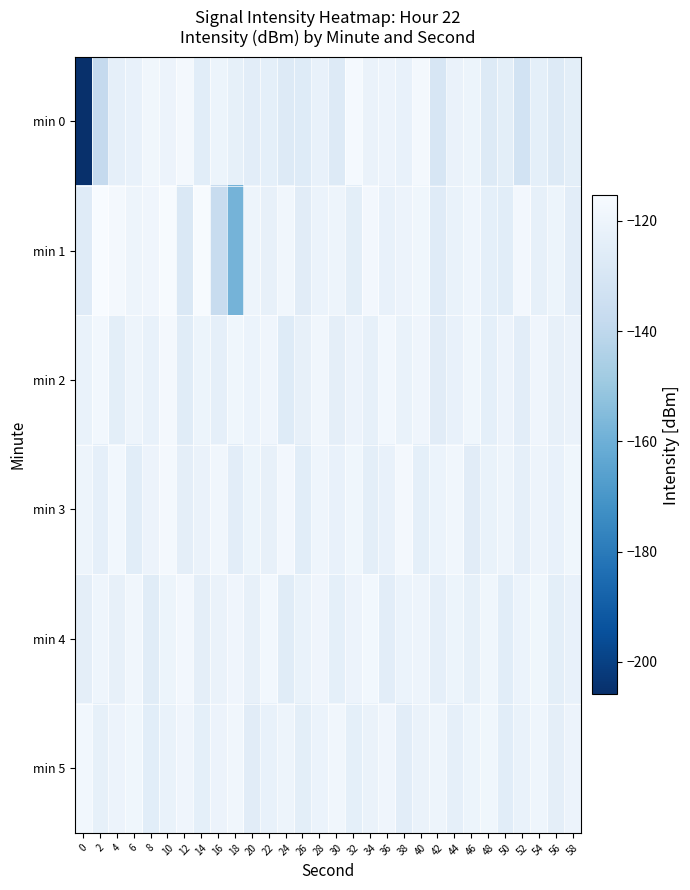

What is the spread (max minus min) of values at 34?

6.7